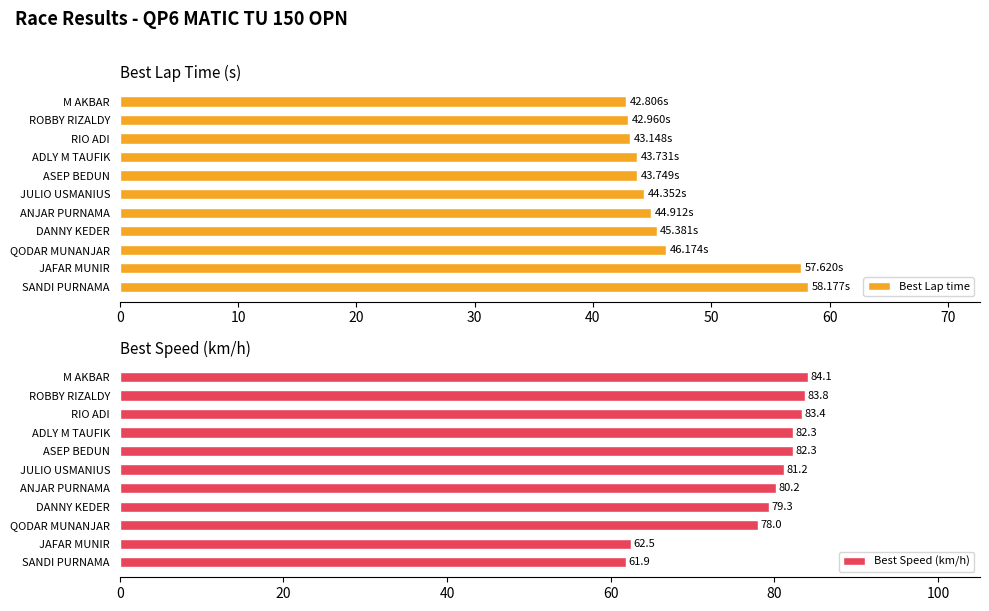

What is the difference between the maximum and minimum values in the Best Speed (km/h) series?

22.2